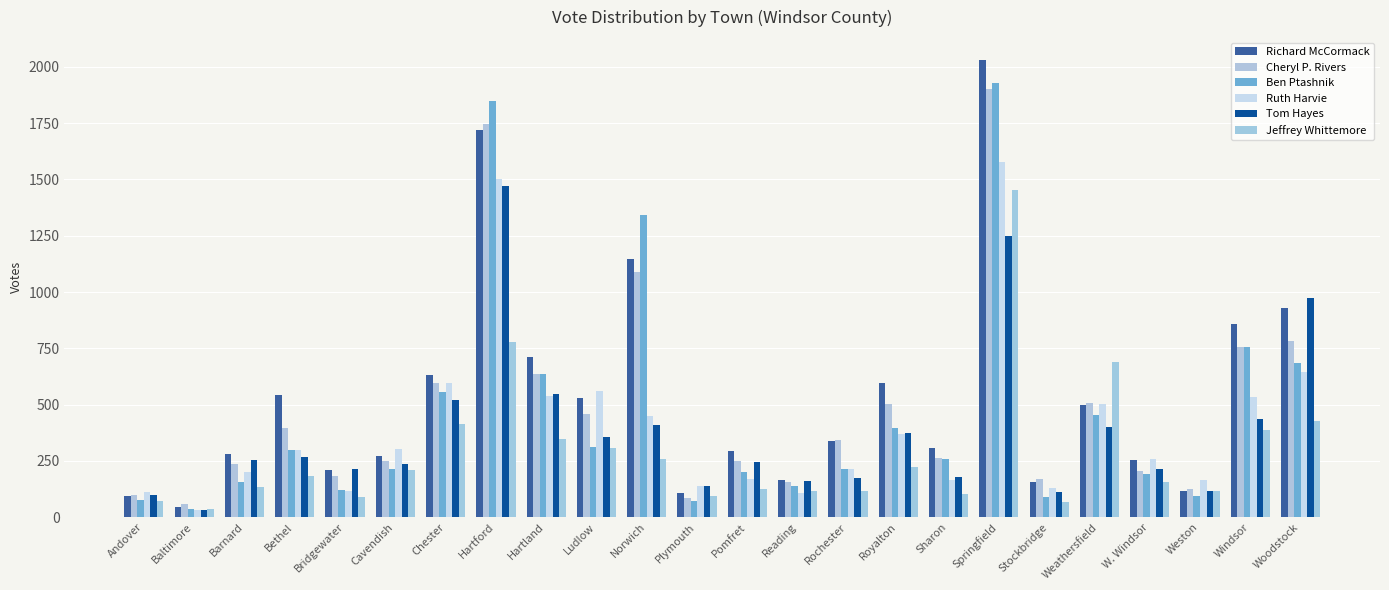

What is the label of the 6th bar from the left?

Cavendish